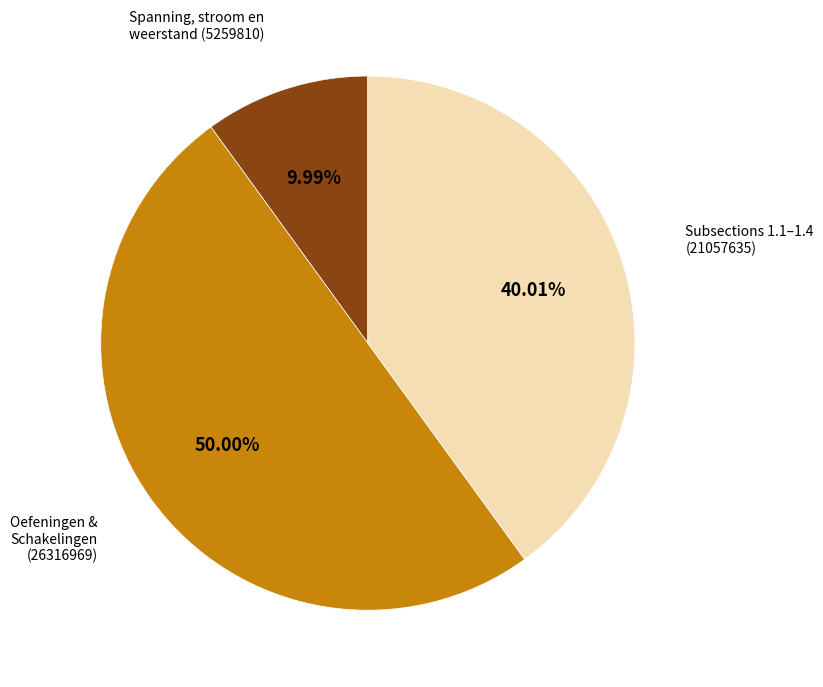

How many segments does this pie chart have?

3